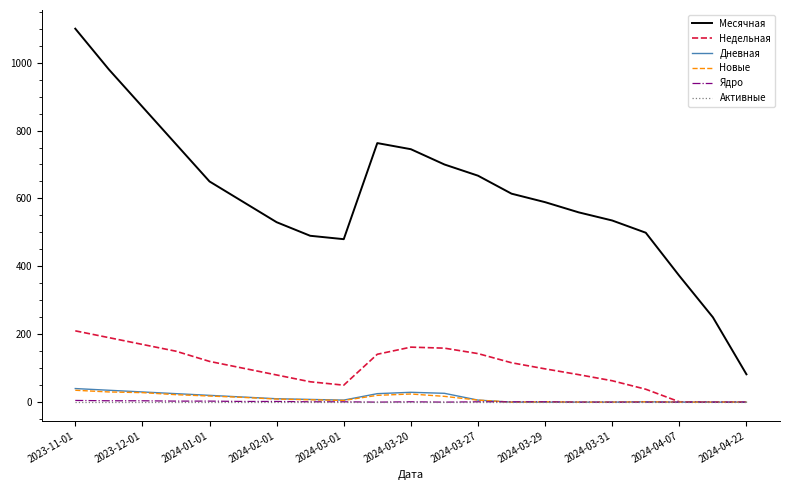

Which series has the widest spread of values?

Месячная